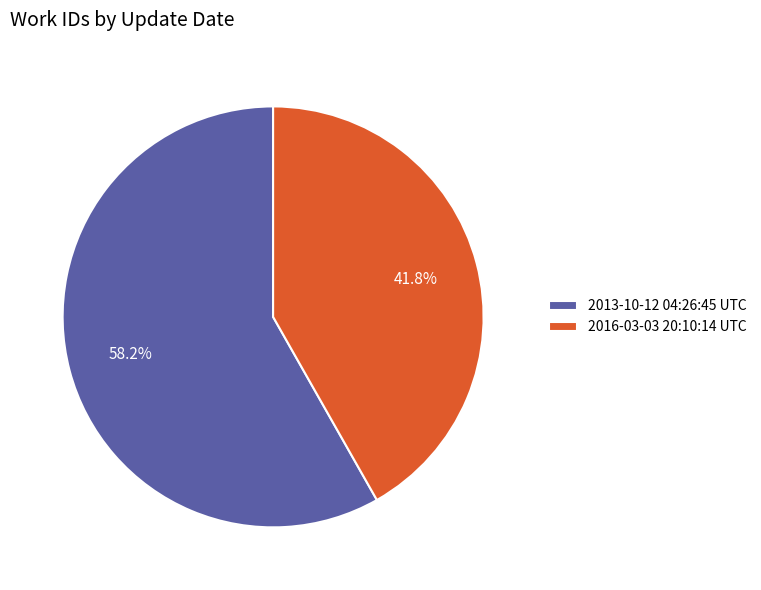

Combined, what portion of the pie is 2013-10-12 04:26:45 UTC and 2016-03-03 20:10:14 UTC?

100.0%